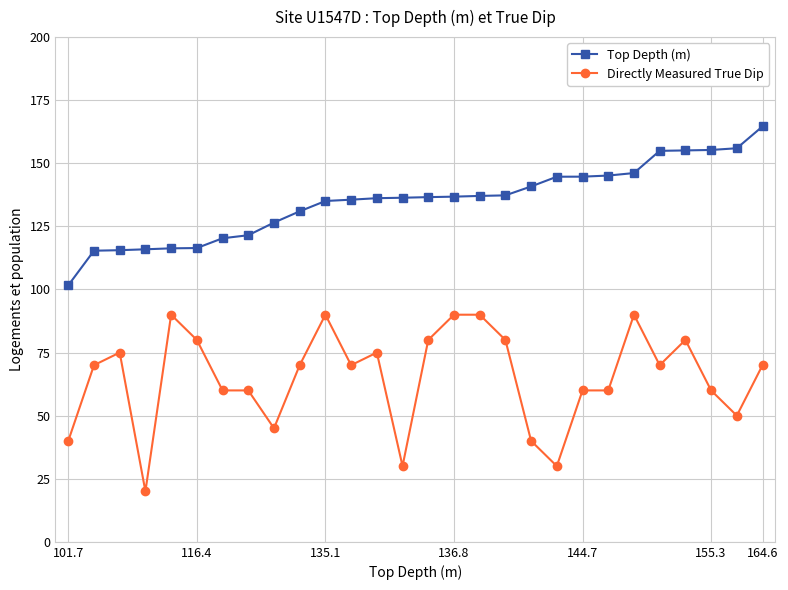

What is the minimum value for Directly Measured True Dip?

20.0